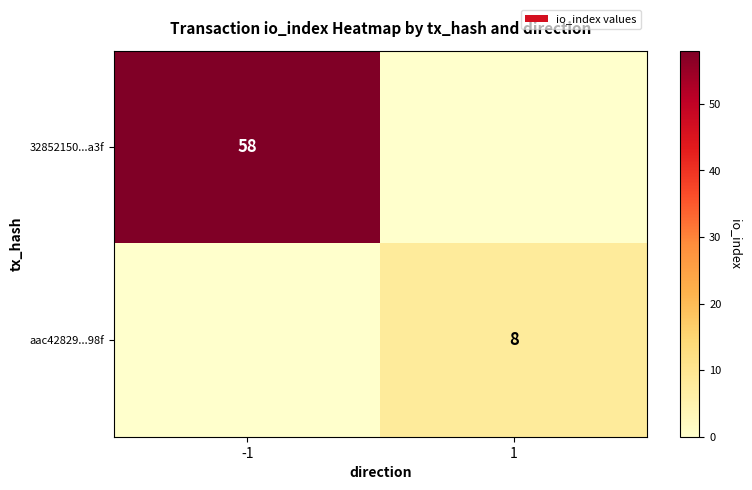

The 32852150...a3f series shows 76 at -1. True or false?

False